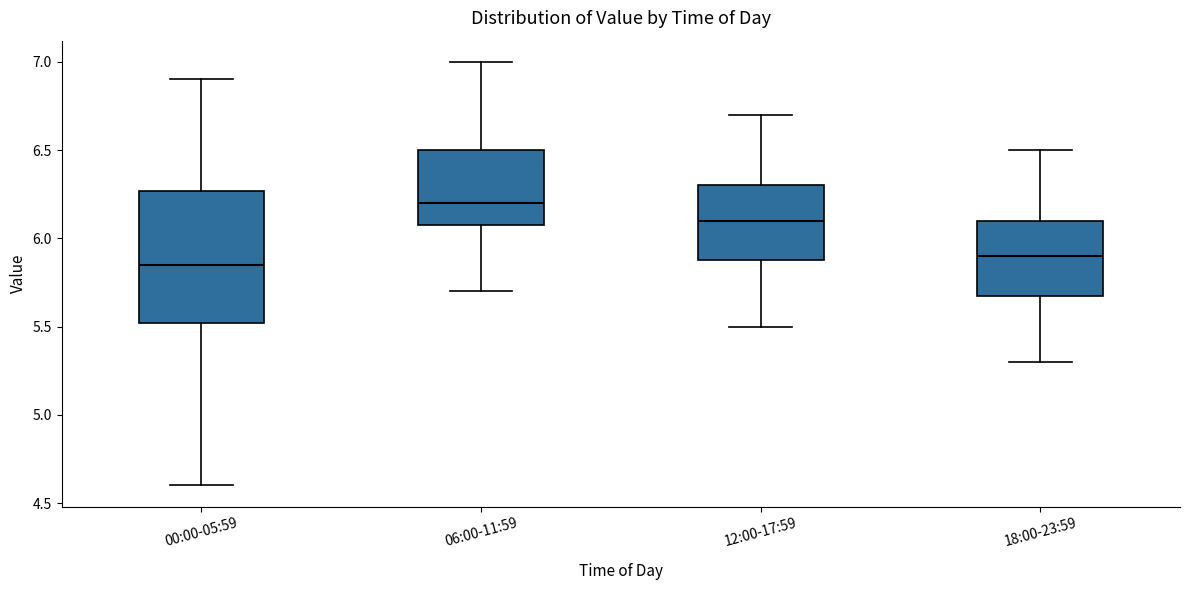

Where does the upper whisker of the box for 00:00-05:59 end on the y-axis? The values are not printed on the chart, so give them approximately, as read against the axis.

6.90